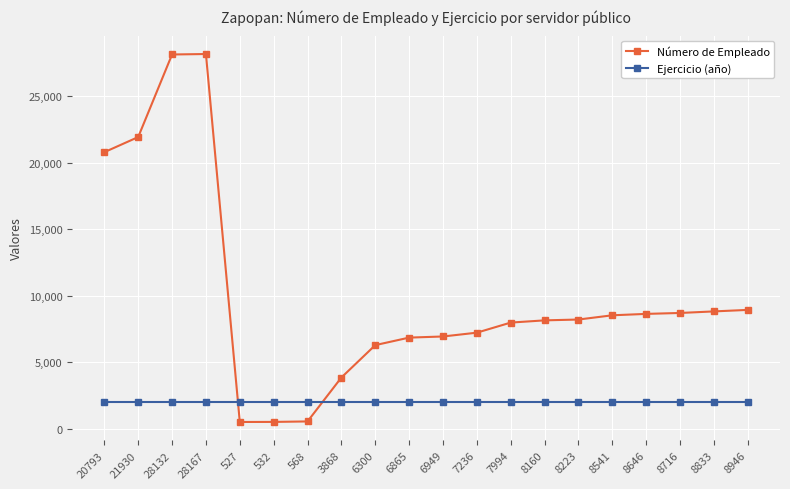

What is the label of the 9th point from the left?

6300